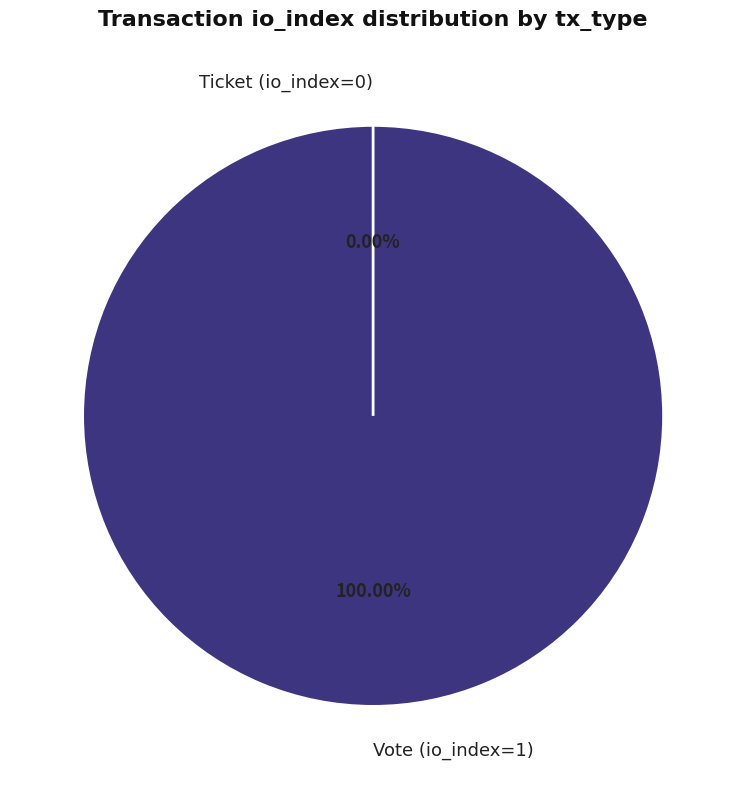

How many slices are in this pie chart?

2